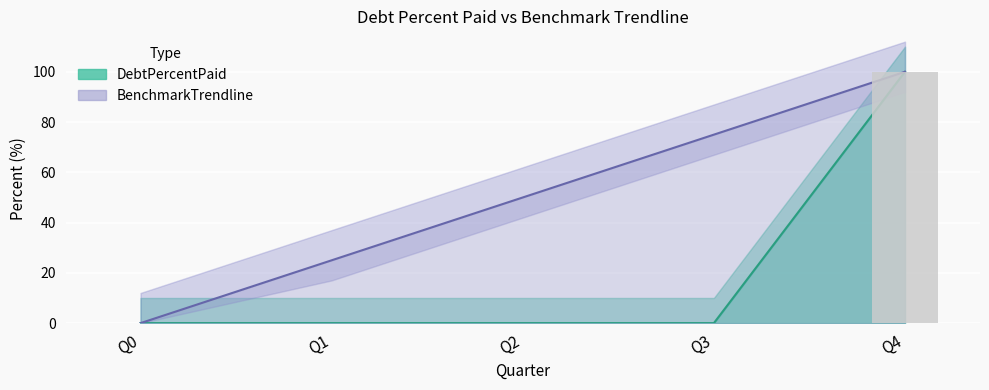

Count the number of data series in this chart.

2